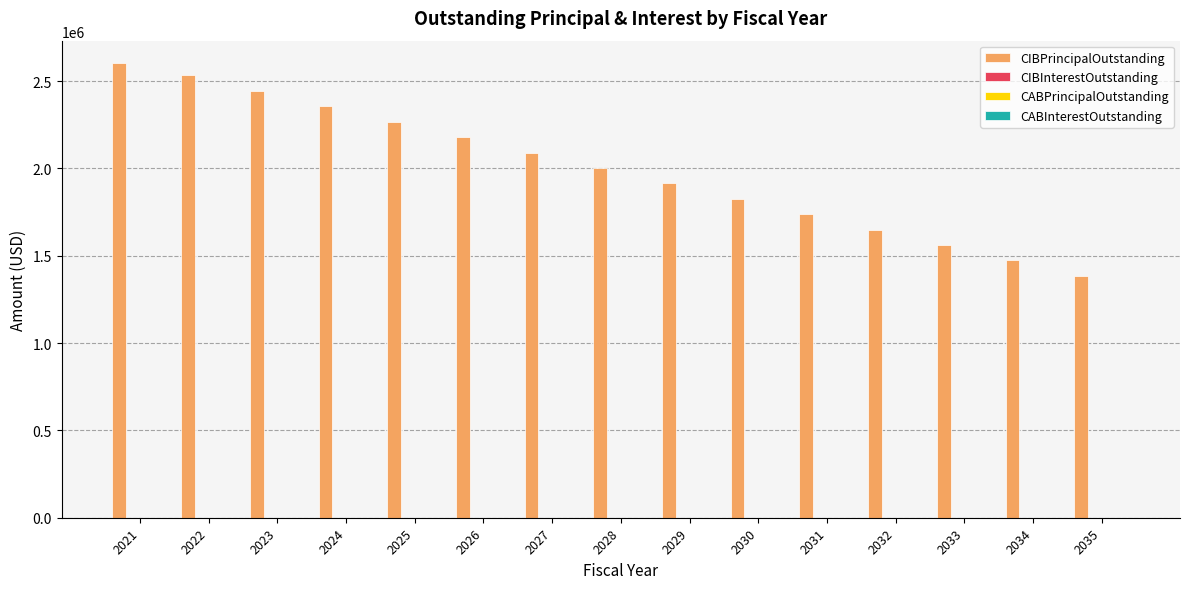

Reading left to right, extract all data points from this chart.

2601000	2534000	2445000	2356000	2267000	2178000	2090000	2002000	1914000	1826000	1738000	1650000	1562000	1474000	1386000